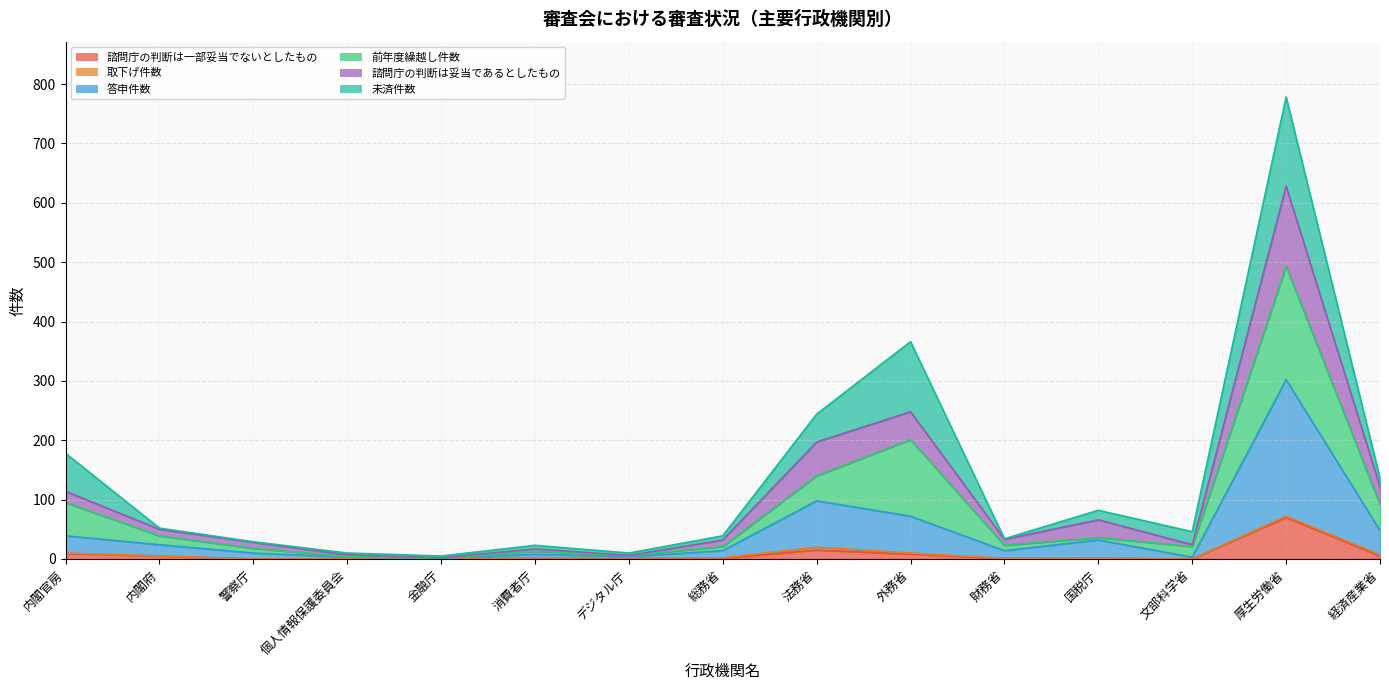

How many data points in 諮問庁の判断は一部妥当でないとしたもの are above 2?

6